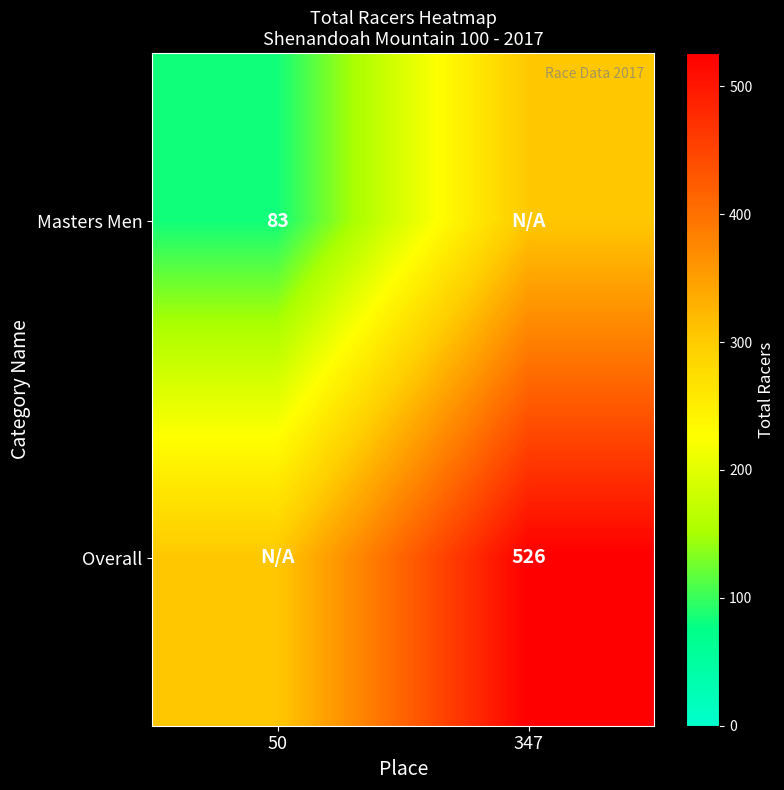

Count the number of categories in the chart.

2